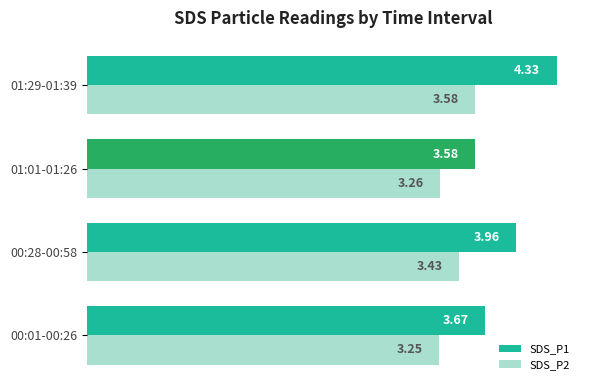

At which category is the sum across all series the highest?

01:29-01:39